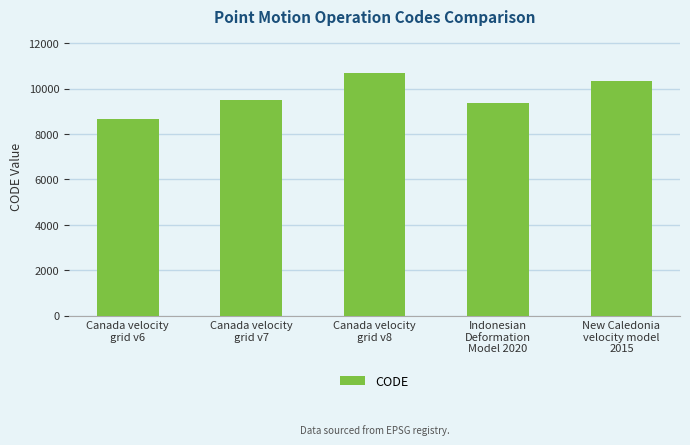

How many bars are there in total?

5